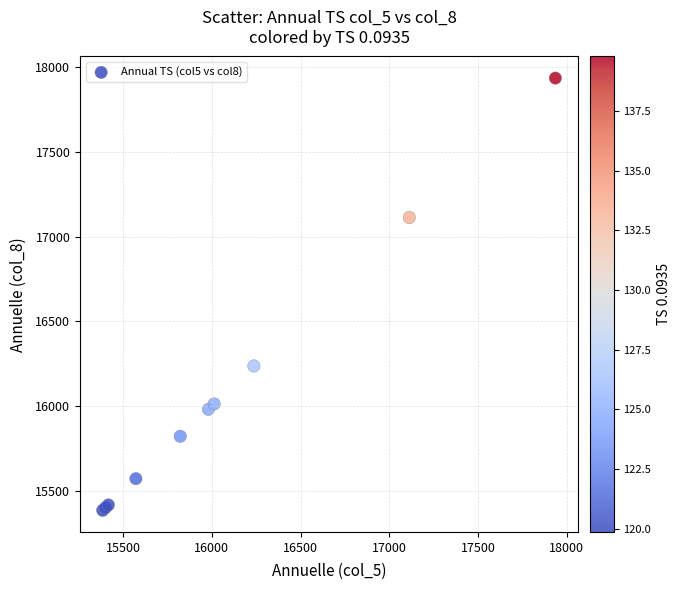

What Y value in the scatter plot is closest to 16660?

16237